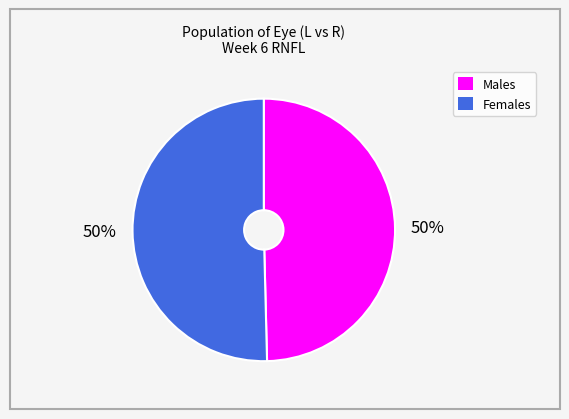

To the nearest percent, what is the average slice percentage?

50%